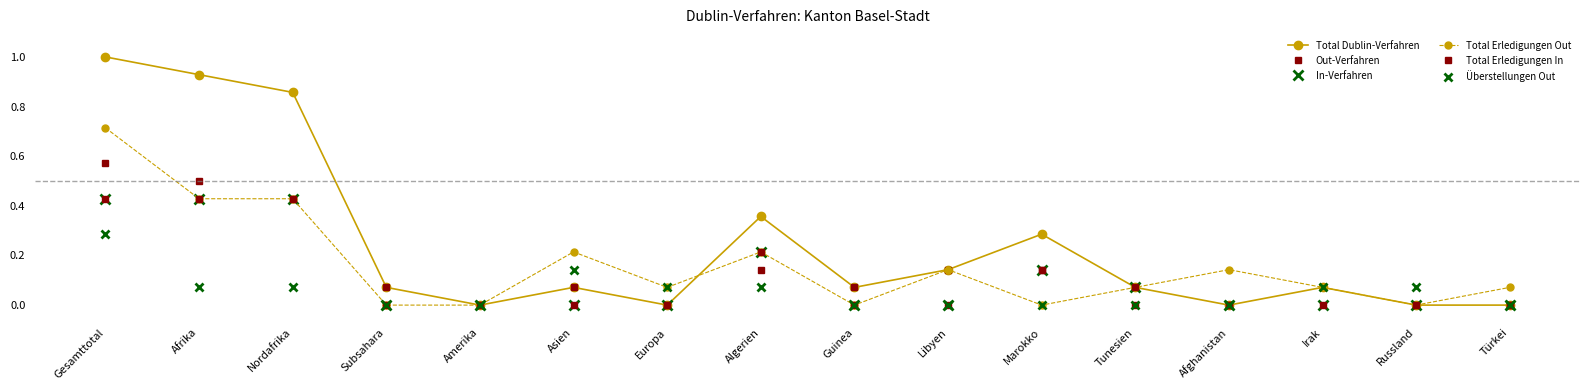

Which series changed the most between Gesamttotal and Türkei?

Total Dublin-Verfahren